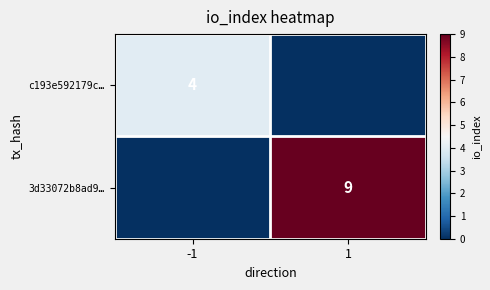

Is the value of c193e592179c… at -1 greater than the value of 3d33072b8ad9… at 1?

No